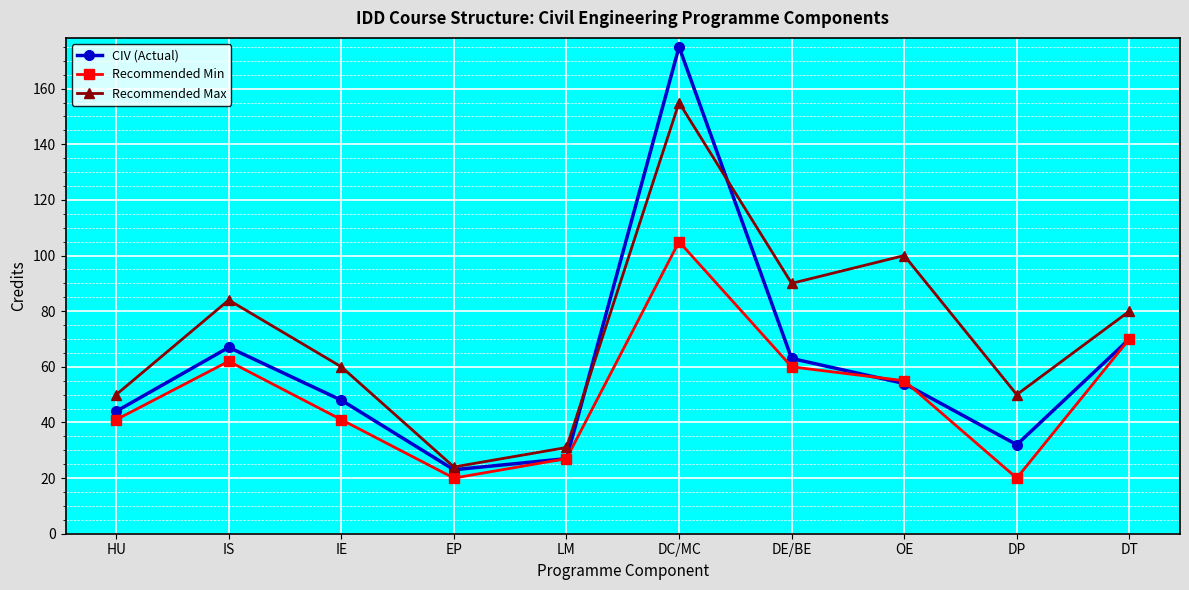

What is the lowest value of the Recommended Min series?

20